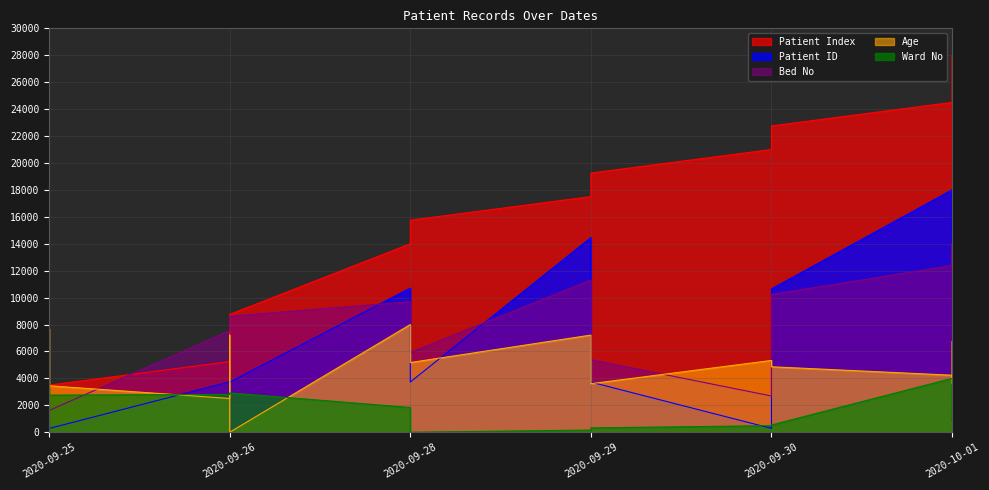

The Age series shows 4613.1 at 2020-09-25. True or false?

False